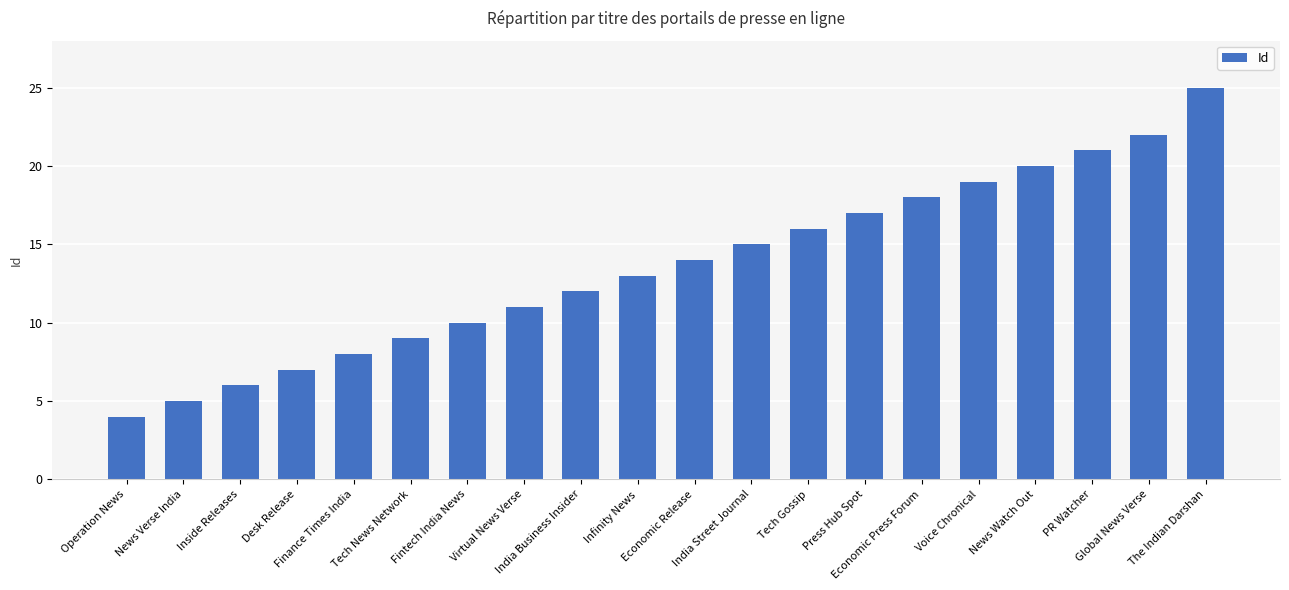

Rank the categories by value from lowest to highest.

Operation News, News Verse India, Inside Releases, Desk Release, Finance Times India, Tech News Network, Fintech India News, Virtual News Verse, India Business Insider, Infinity News, Economic Release, India Street Journal, Tech Gossip, Press Hub Spot, Economic Press Forum, Voice Chronical, News Watch Out, PR Watcher, Global News Verse, The Indian Darshan